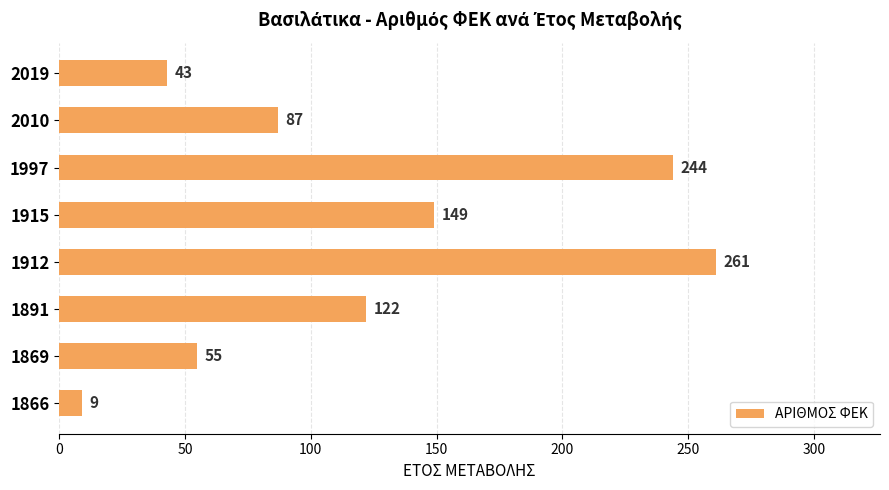

Reading bottom to top, what are all the values shown in this chart?

1866=9	1869=55	1891=122	1912=261	1915=149	1997=244	2010=87	2019=43